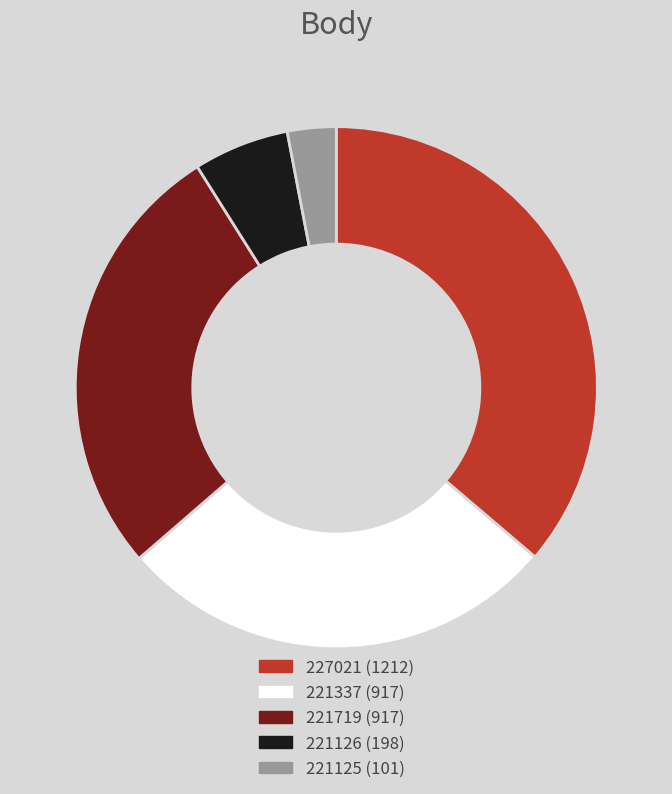

Which slice is the largest?

227021